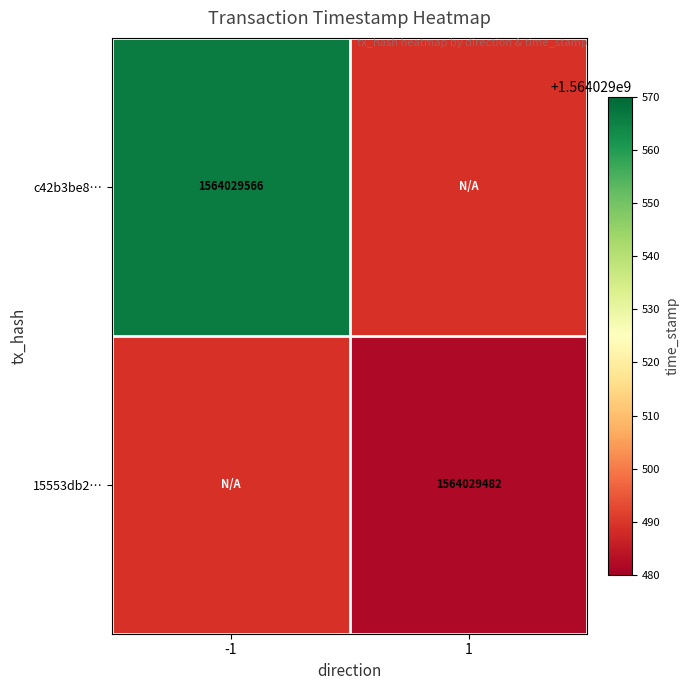

Reading left to right, extract all data points from this chart.

c42b3be802506dec930ee422435482e75c4104f: direction_-1=1564029566	direction_1=0
15553db2f78b2090317ecbfad78833121d14b83: direction_-1=0	direction_1=1564029482